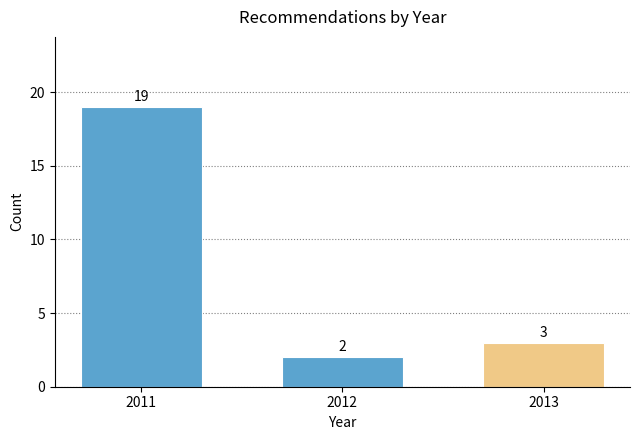

Reading left to right, list all the values displayed in this chart.

2011=19	2012=2	2013=3